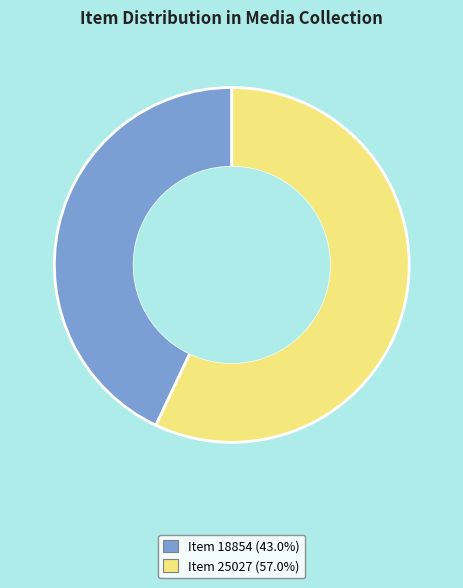

How many segments does this pie chart have?

2